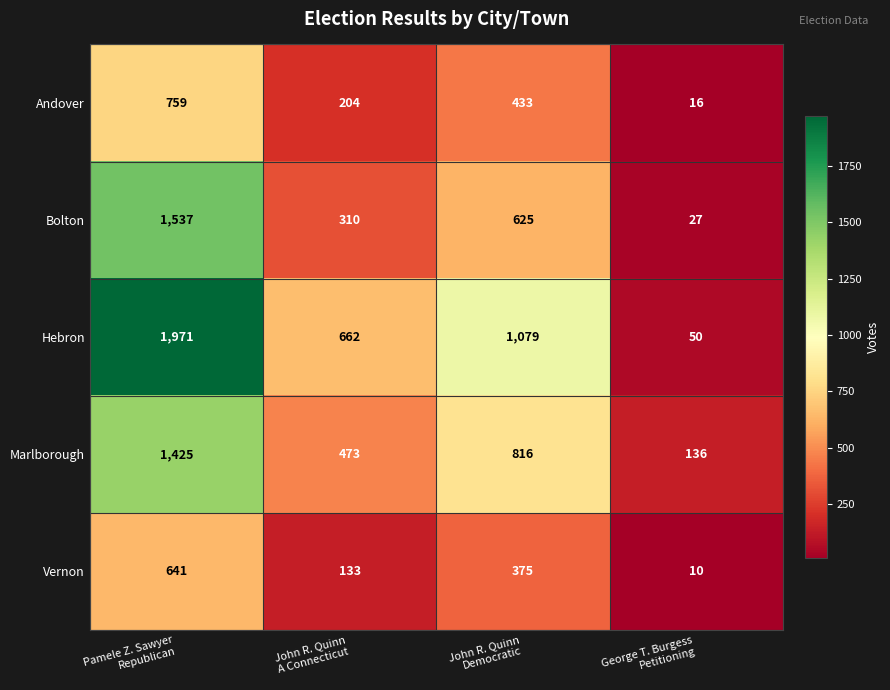

What is the highest value of the Marlborough series?

1425